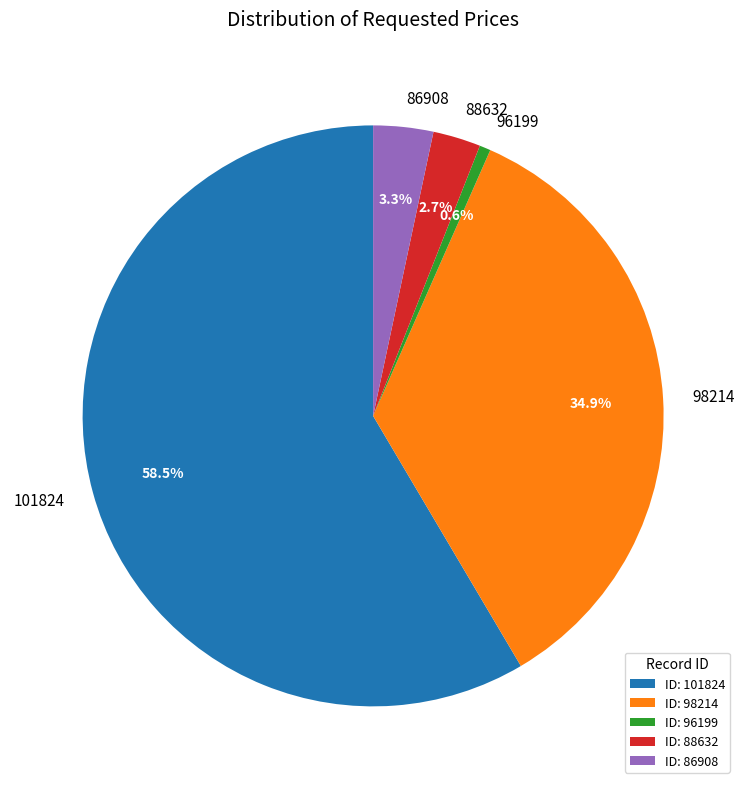

Count the number of slices in the pie.

5